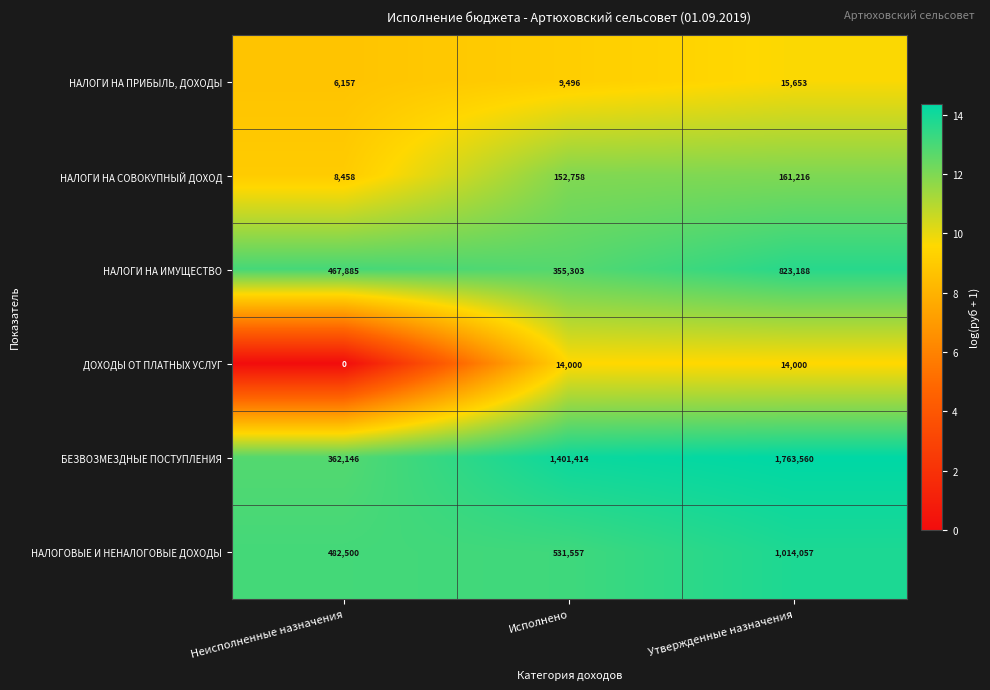

Reading right to left, what are all the values shown in this chart?

НАЛОГИ НА ПРИБЫЛЬ, ДОХОДЫ: 15653	9496	6157
НАЛОГИ НА СОВОКУПНЫЙ ДОХОД: 161216	152758	8458
НАЛОГИ НА ИМУЩЕСТВО: 823188	355303	467885
ДОХОДЫ ОТ ПЛАТНЫХ УСЛУГ: 14000	14000	0
БЕЗВОЗМЕЗДНЫЕ ПОСТУПЛЕНИЯ: 1763560	1401414	362146
НАЛОГОВЫЕ И НЕНАЛОГОВЫЕ ДОХОДЫ: 1014057	531557	482500